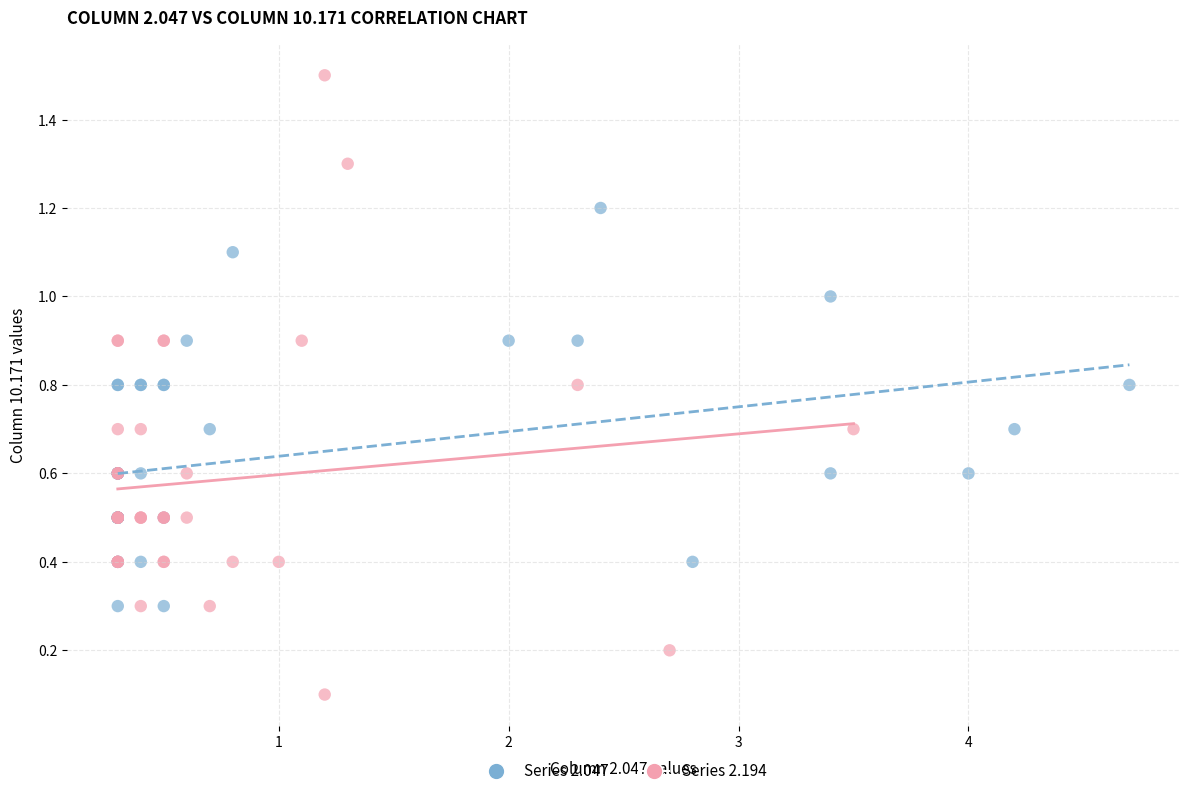

Which series contains the lowest Y value?

Series 2.194